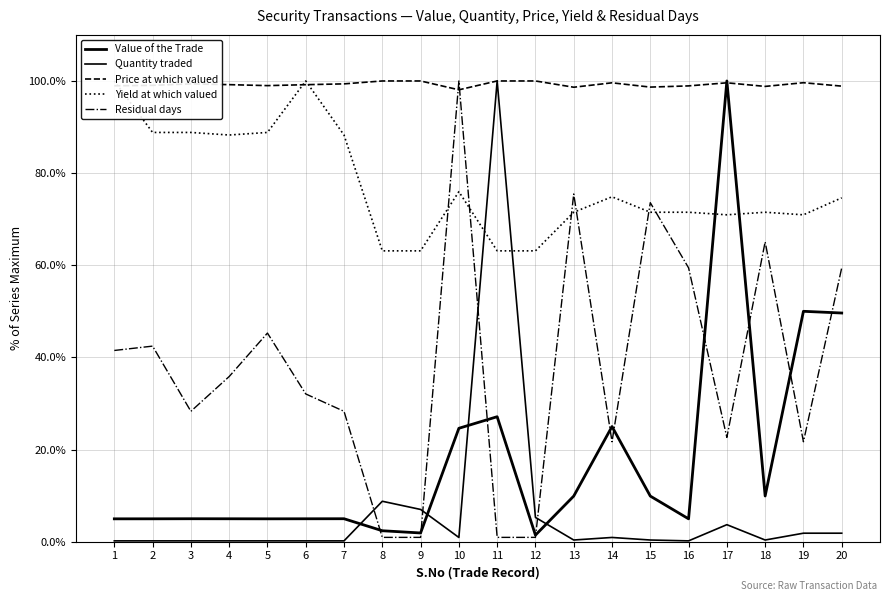

Is it true that Yield at which valued equals 71.5 at 16?

True